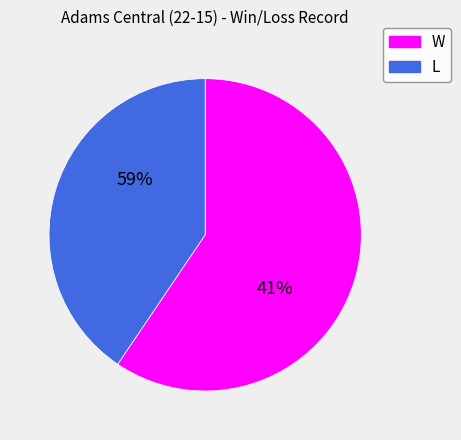

Is it true that L is 34% of the pie?

False